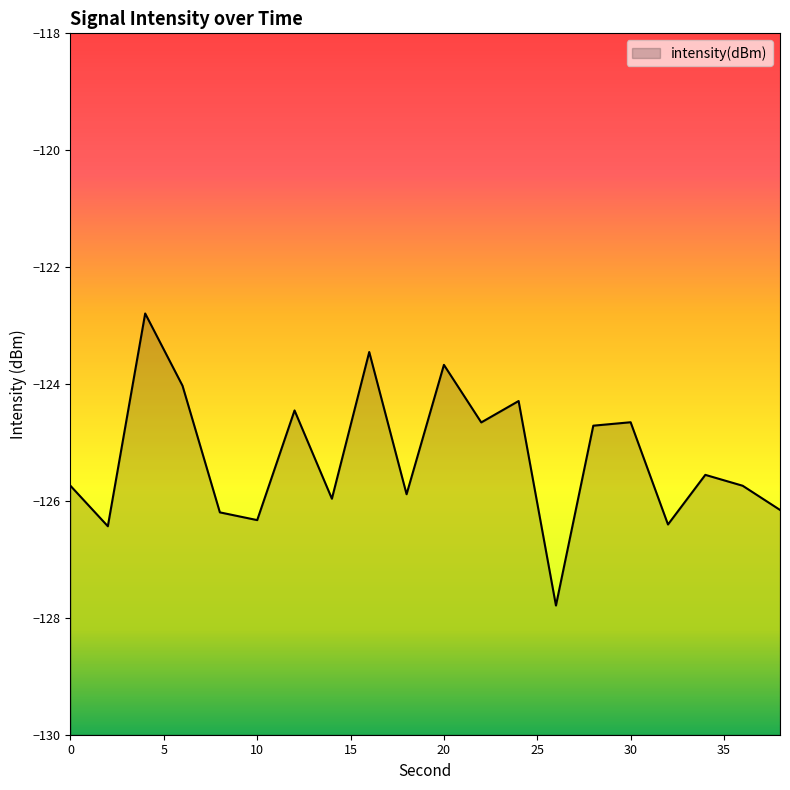

List the labels in order of value, smallest first.

26, 2, 32, 10, 8, 38, 14, 18, 0, 36, 34, 28, 22, 30, 12, 24, 6, 20, 16, 4